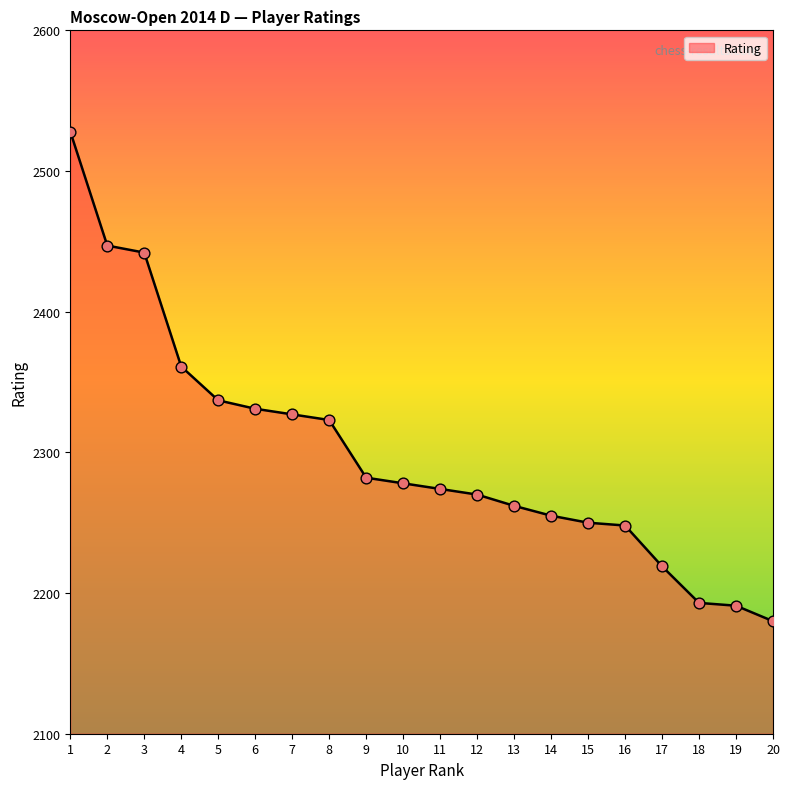

What is the change in value from 6 to 15?

-81